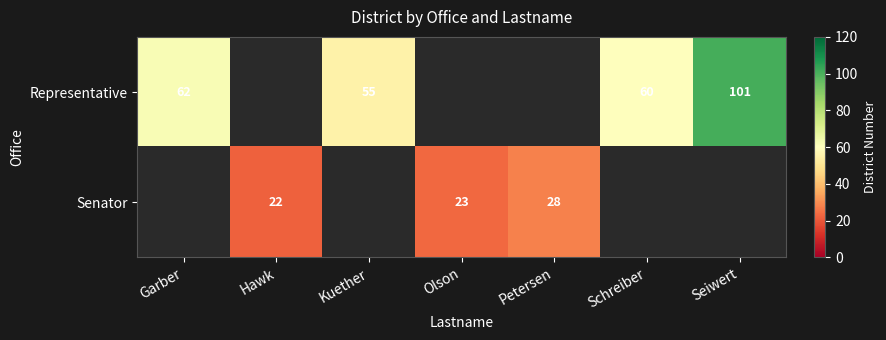

True or false: Senator has a value of 23 at Olson.

True